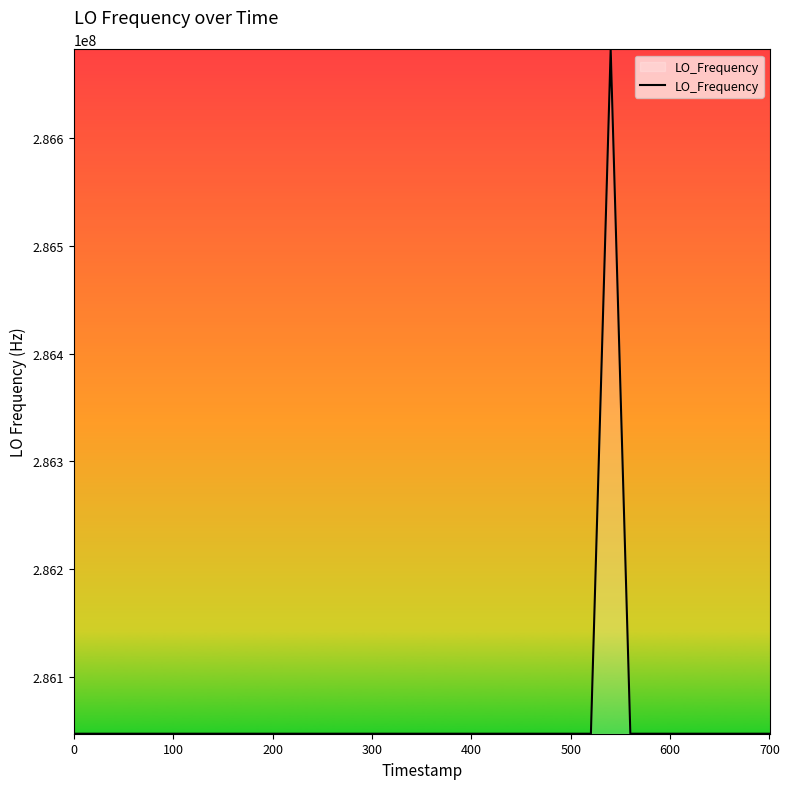

What is the difference between the maximum and minimum values?

635706.9